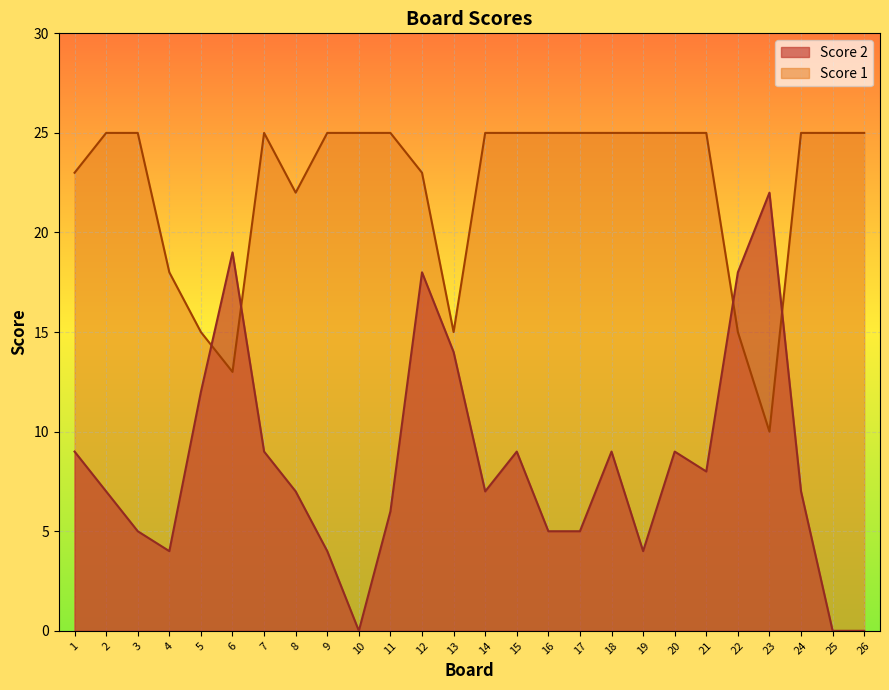

How many lines are shown in the chart?

2